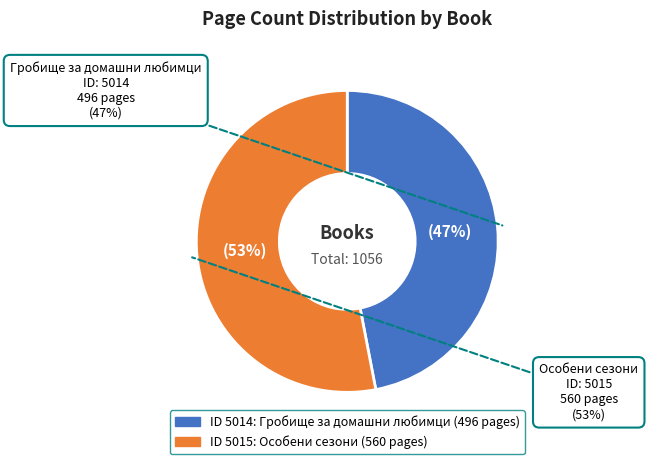

To the nearest percent, what is the combined percentage of 5015 and 5014?

100%